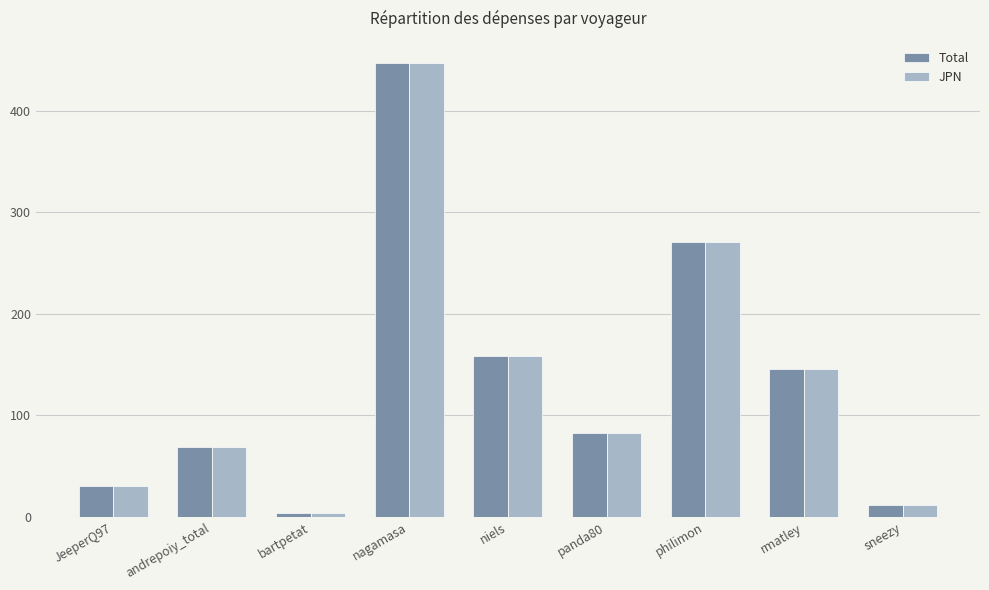

Reading left to right, list all the values displayed in this chart.

Total: JeeperQ97=30.0	andrepoiy_total=68.5	bartpetat=4.4	nagamasa=446.8	niels=158.8	panda80=83.1	philimon=270.9	rmatley=145.6	sneezy=11.8
JPN: JeeperQ97=30.0	andrepoiy_total=68.5	bartpetat=4.4	nagamasa=446.8	niels=158.8	panda80=83.1	philimon=270.9	rmatley=145.6	sneezy=11.8